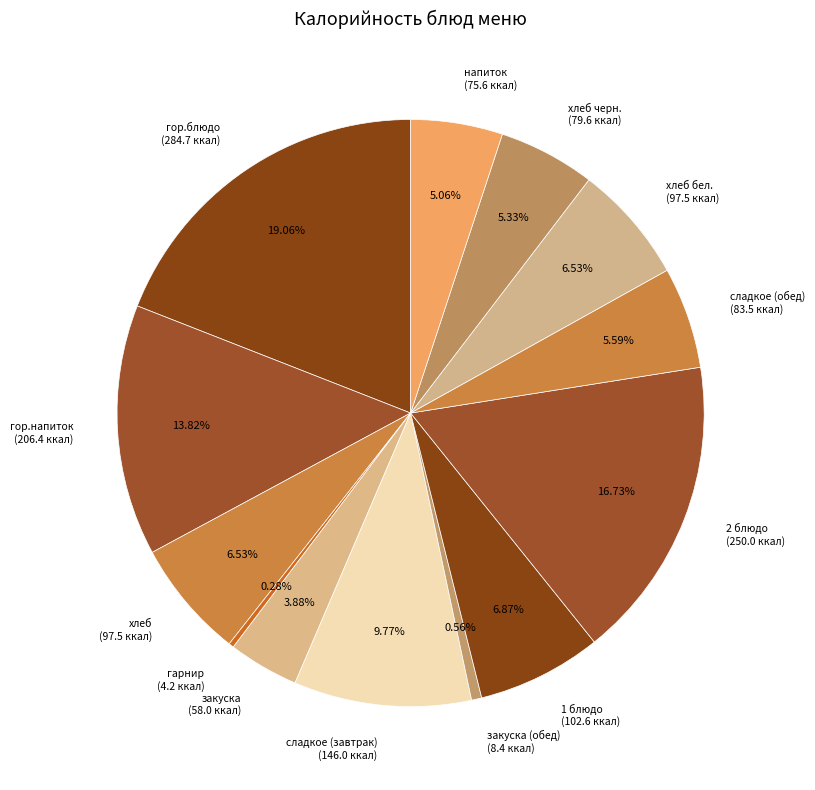

Which slice is the largest?

гор.блюдо (284.7 ккал)